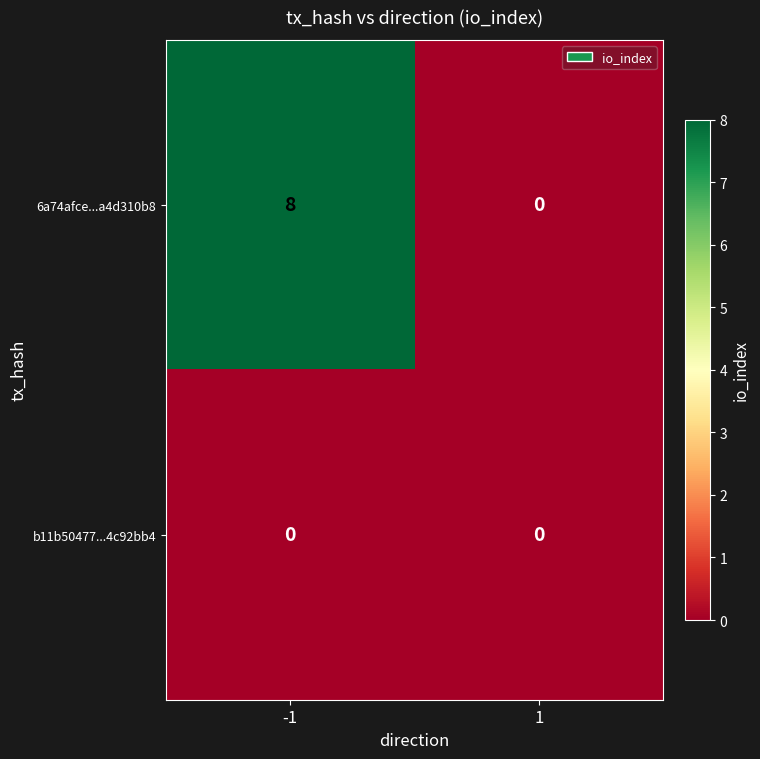

Reading left to right, what are all the values shown in this chart?

6a74afce...a4d310b8: -1=8	1=0
b11b50477...4c92bb4: -1=0	1=0